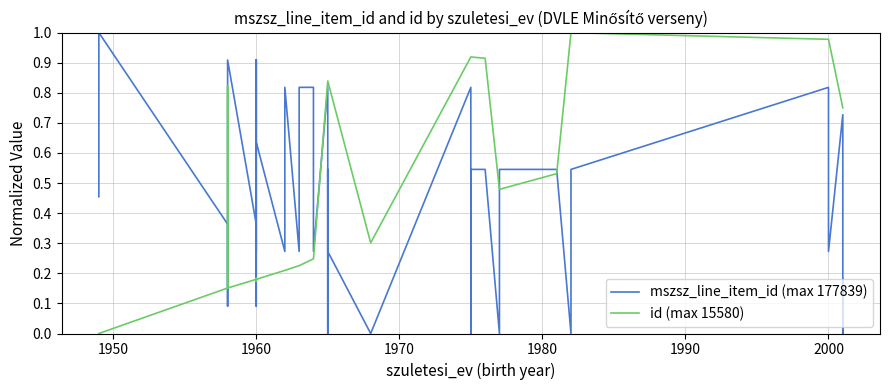

What is the value of the mszsz_line_item_id (max 177839) point at the 37th from the left?

0.7